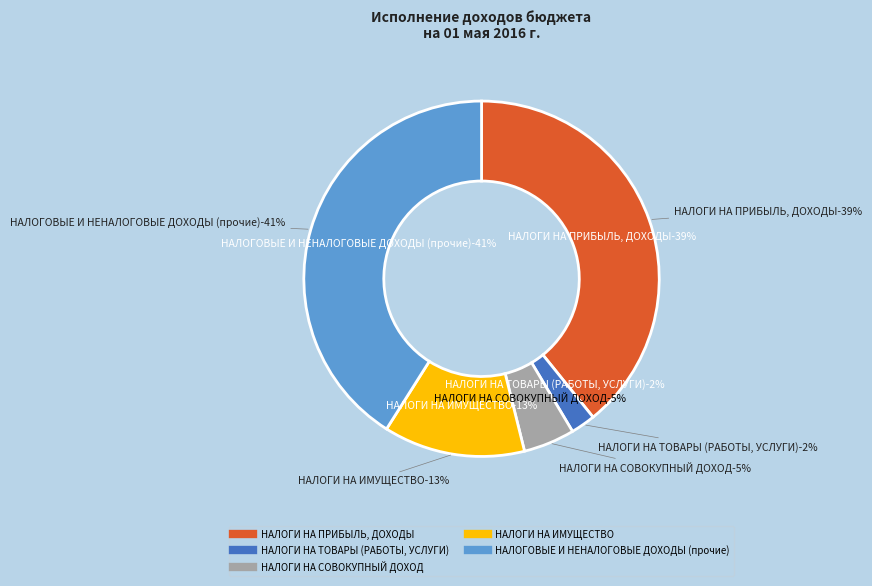

Which has a higher value, НАЛОГИ НА ИМУЩЕСТВО or НАЛОГИ НА ТОВАРЫ (РАБОТЫ, УСЛУГИ)?

НАЛОГИ НА ИМУЩЕСТВО